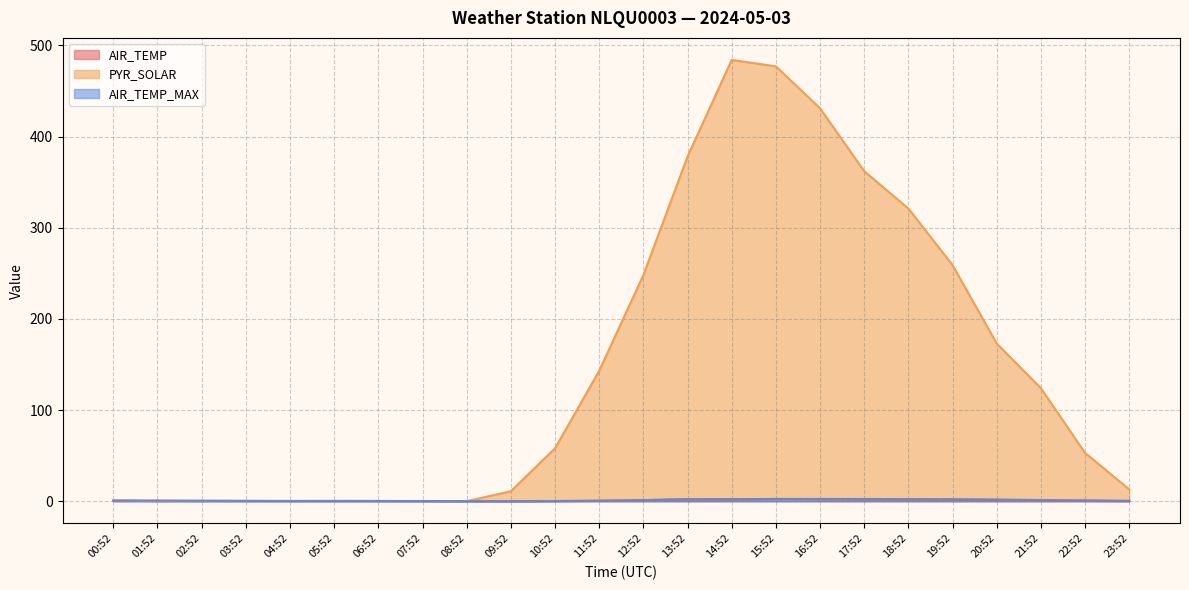

Reading right to left, what are all the values shown in this chart?

AIR_TEMP: 0.1	0.5	0.9	1.3	1.9	1.9	1.8	2.2	2.5	2.0	2.1	1.2	0.5	0.2	0.0	0.0	0.1	0.2	0.3	0.2	0.3	0.4	0.5	0.6
PYR_SOLAR: 13.0	53.0	124.0	173.0	259.0	321.0	362.0	431.0	477.0	484.0	378.0	248.0	143.0	58.0	11.0	0.0	0.0	0.0	0.0	0.0	0.0	0.0	0.0	1.0
AIR_TEMP_MAX: 0.5	0.9	1.3	1.9	2.1	2.2	2.5	2.5	2.5	2.2	2.2	1.2	0.5	0.2	0.0	0.1	0.2	0.3	0.3	0.3	0.4	0.5	0.6	0.6